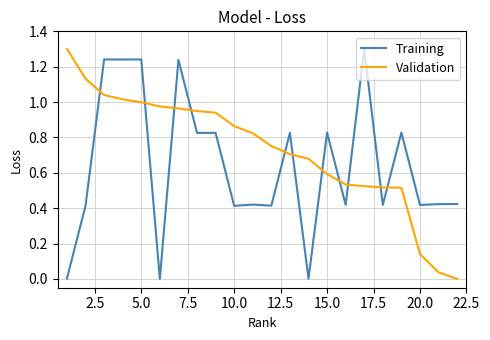

What is the sum of all Training values?

14.2